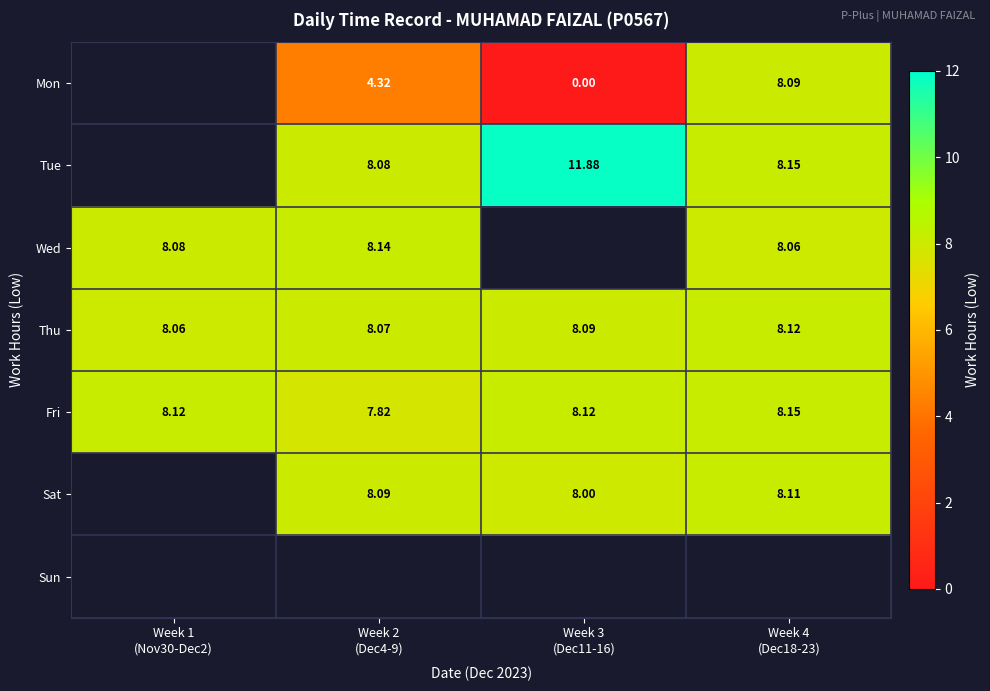

At which label does Fri reach its peak?

Week 4 (Dec18-23)